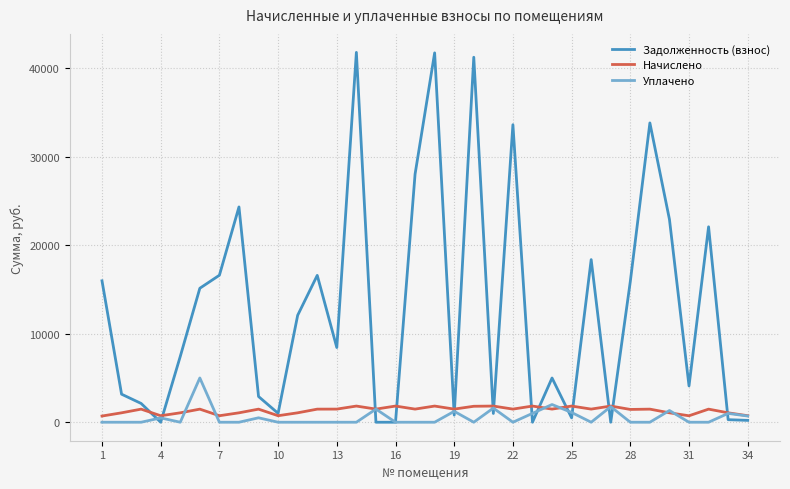

What is the greatest value displayed?

41769.8